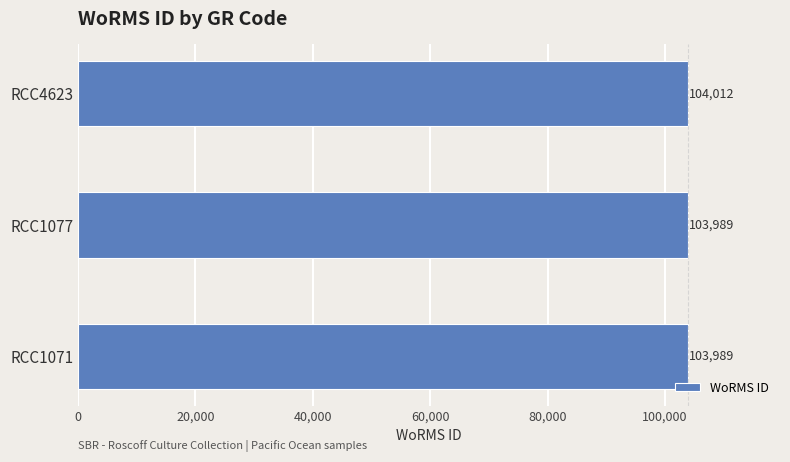

Count the values in the range 103989 to 104012.

3